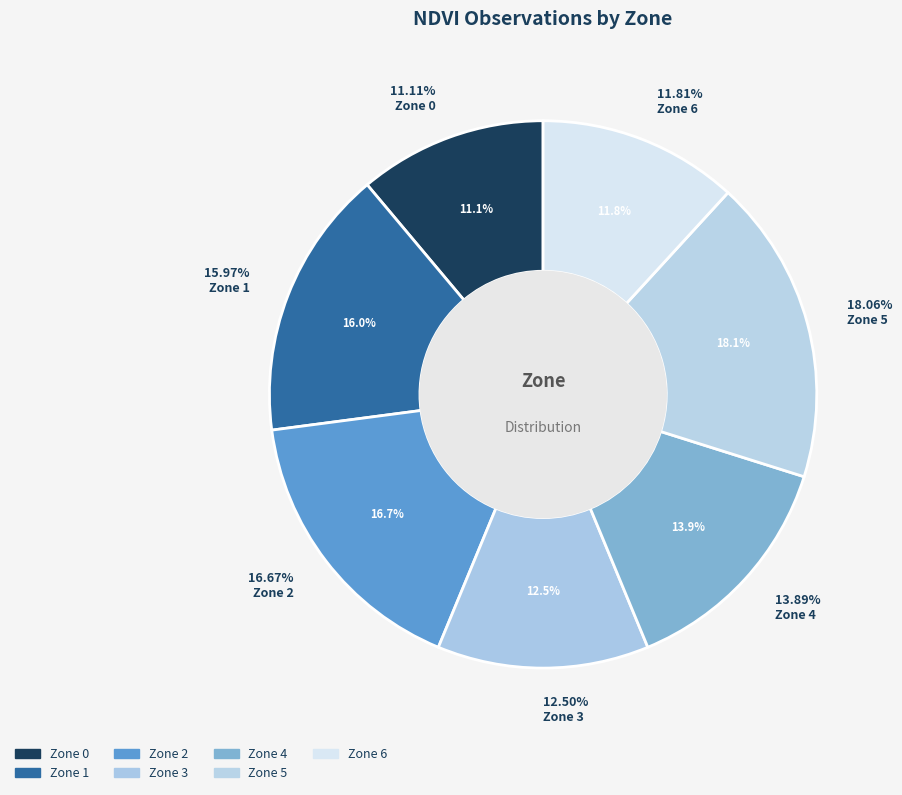

Does Zone 0 account for over 50% of the chart?

No